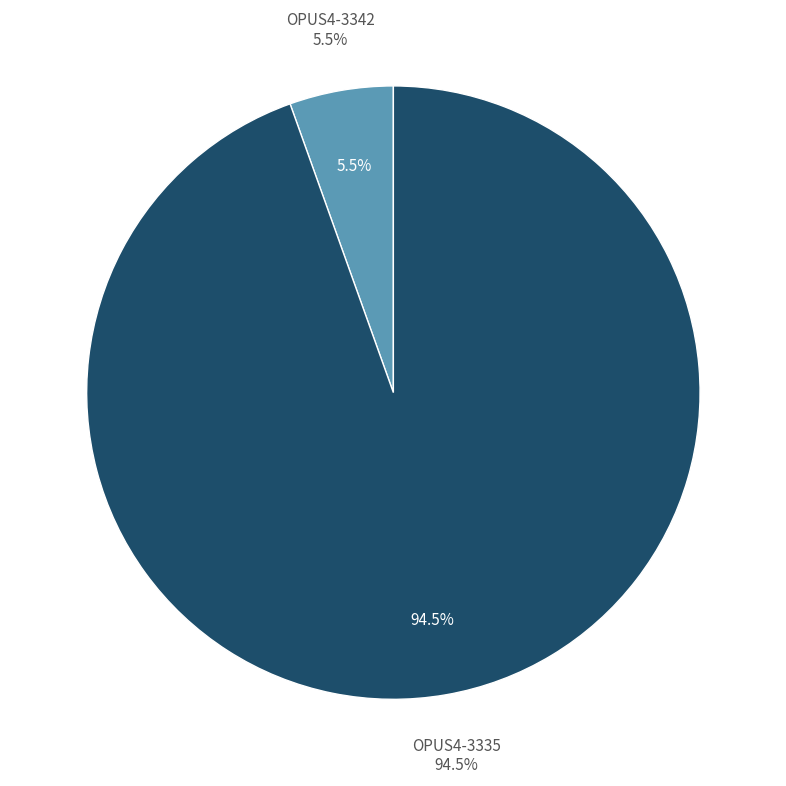

What percentage is the OPUS4-3335 slice, to the nearest percent?

95%